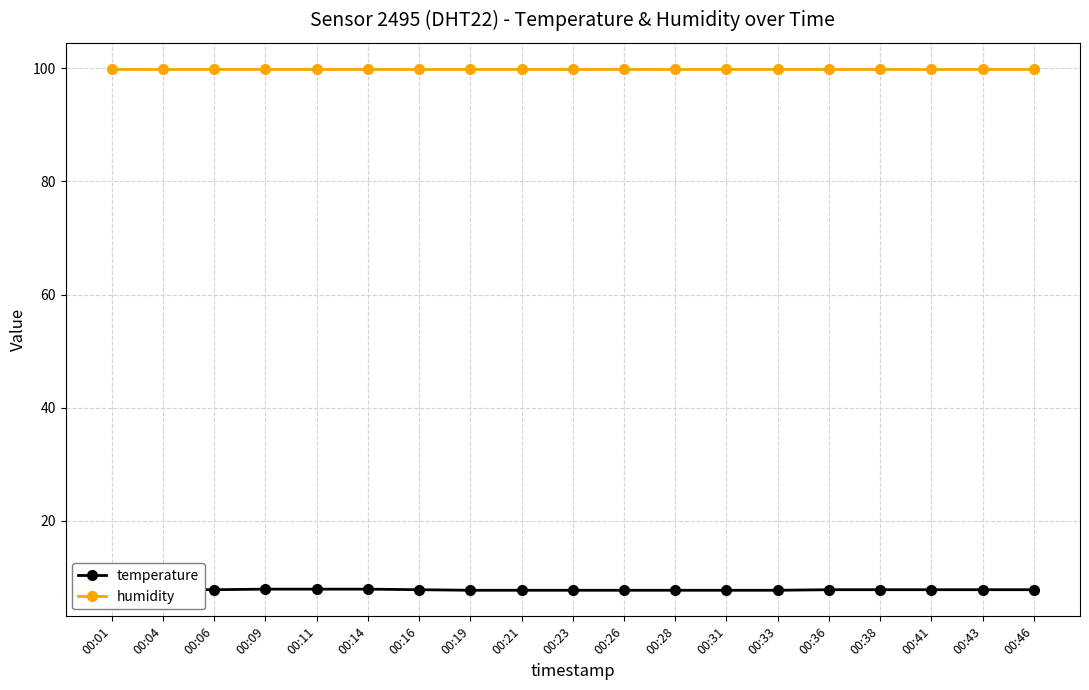

True or false: temperature has more than 1 points higher than both neighbors.

False